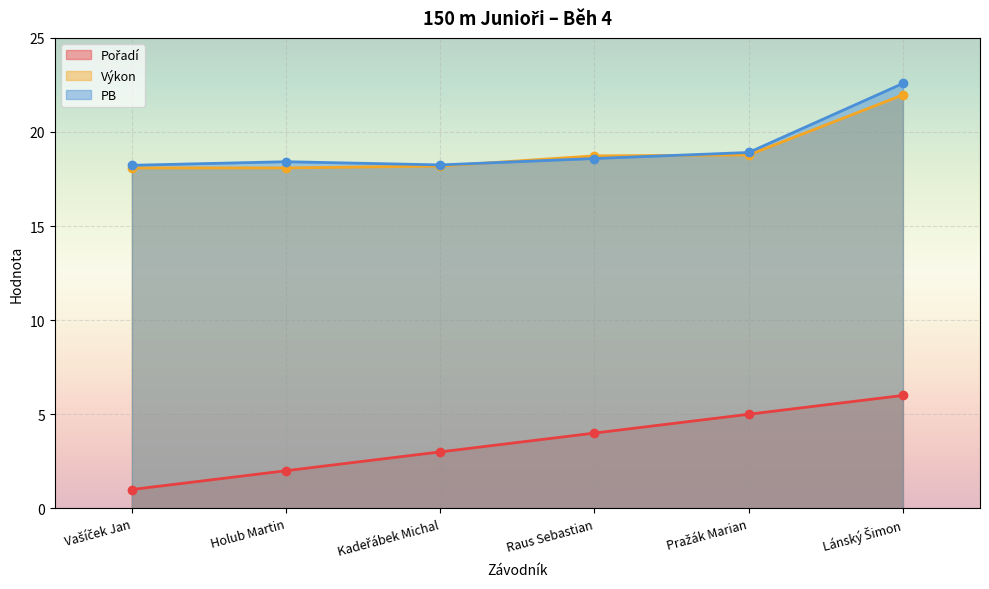

What is the label of the 6th point from the right?

Vašíček Jan